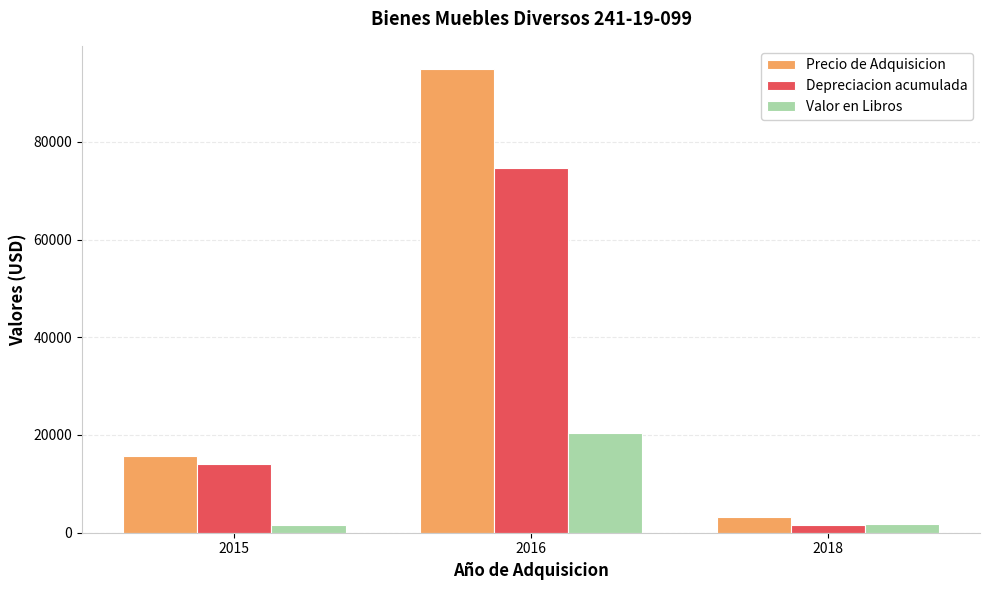

What is the average value of the Precio de Adquisicion series?

37943.5